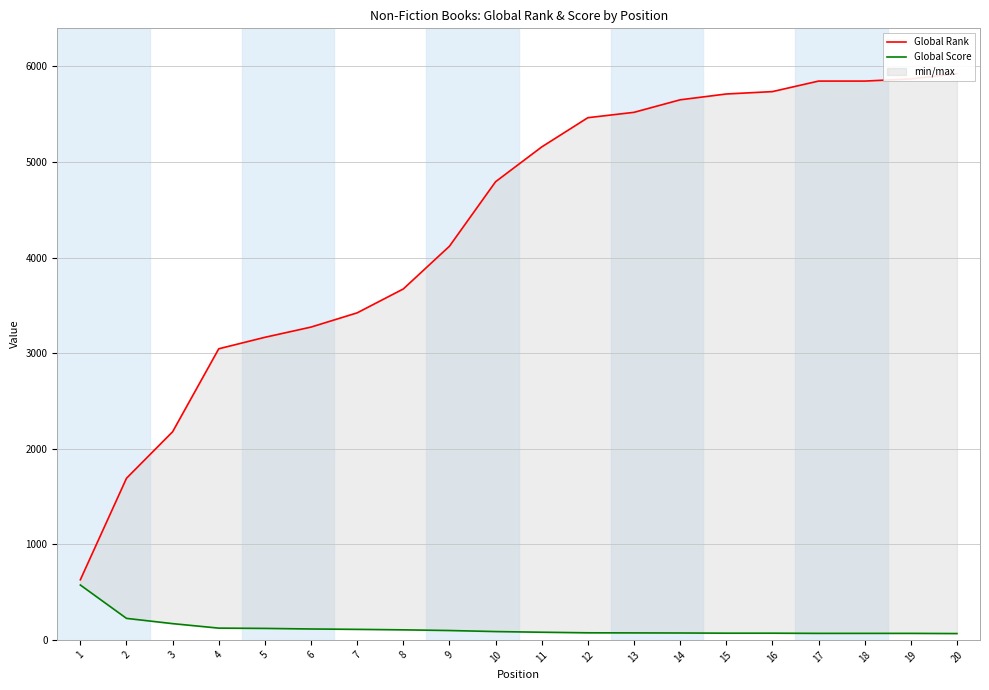

Reading left to right, what are all the values shown in this chart?

Global Rank: 629	1691	2178	3046	3166	3273	3422	3672	4119	4794	5158	5464	5520	5651	5712	5737	5847	5847	5870	5925
Global Score: 574	225	170	123	120	114	110	105	98	87	80	74	73	72	70	70	68	68	68	66